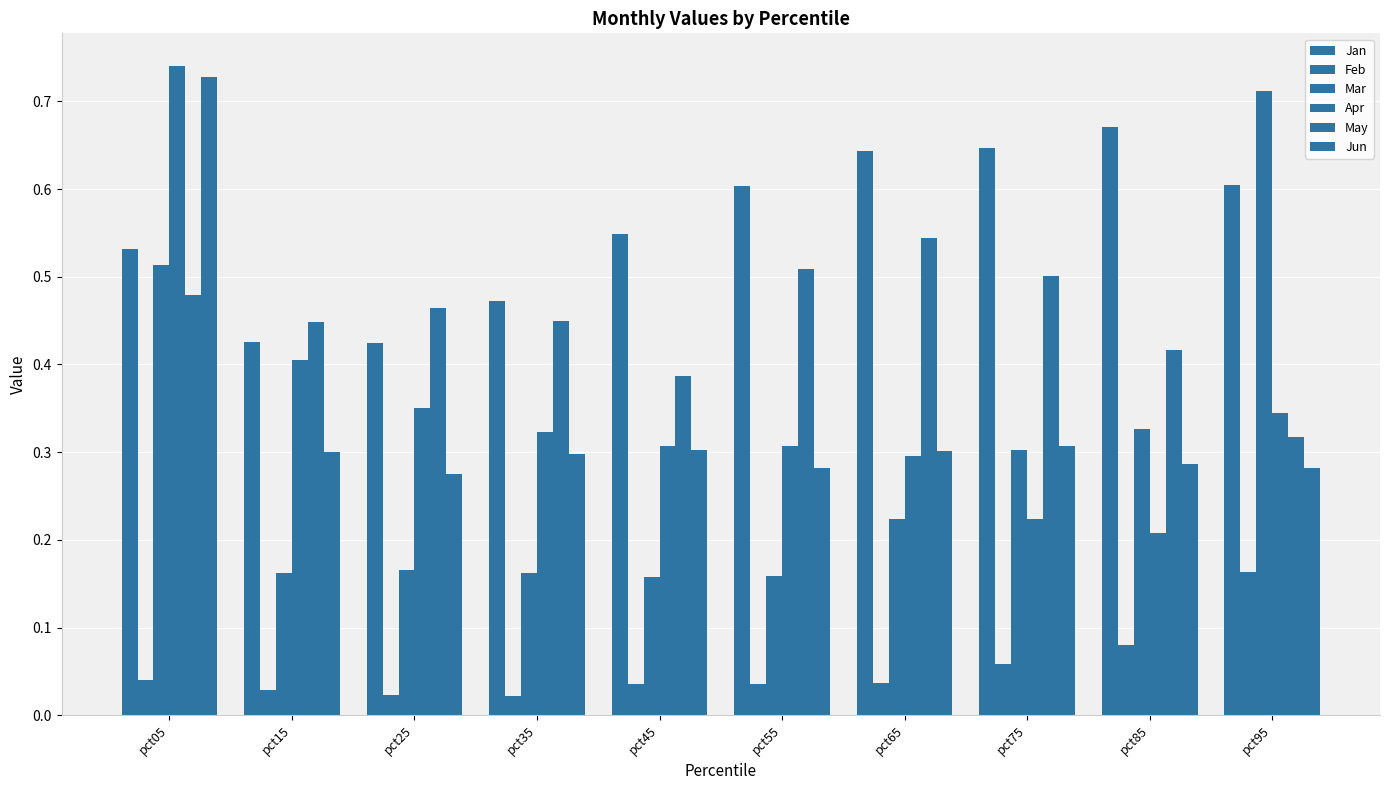

How many bars are there in each group?

6